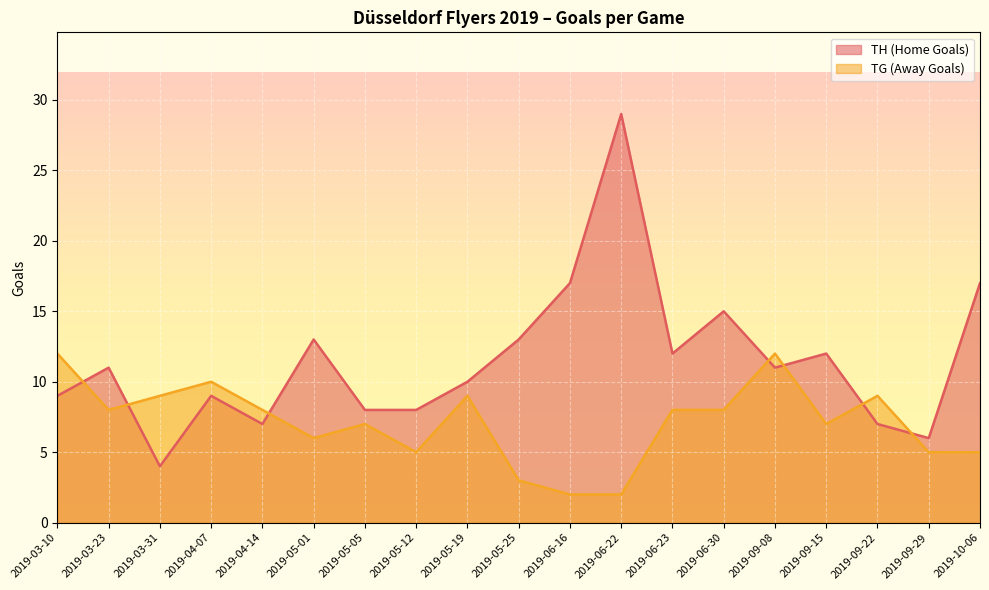

What are all the series names shown in the legend?

TH (Home Goals), TG (Away Goals)